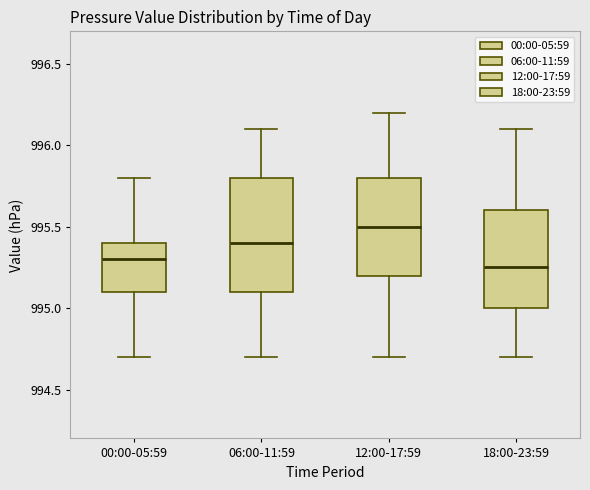

Comparing the boxes themselves (not the whiskers), which one is the tallest?

06:00-11:59